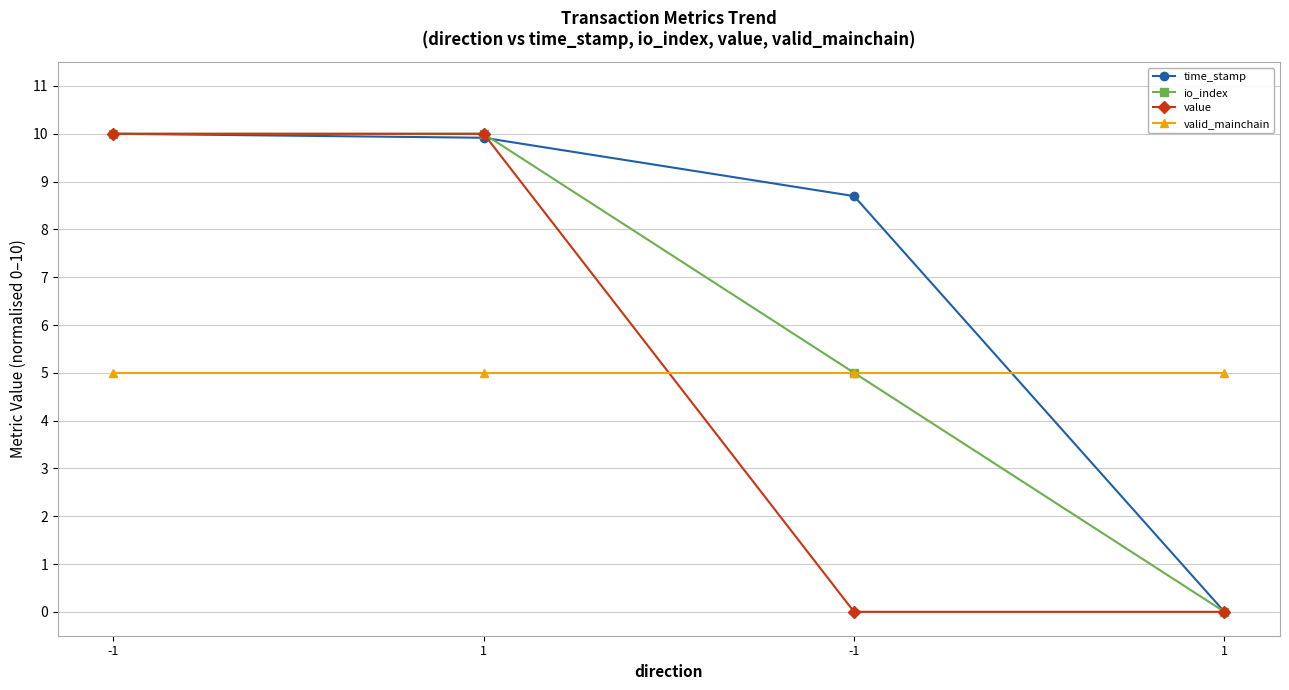

Is it true that time_stamp equals 5.3 at 1?

False